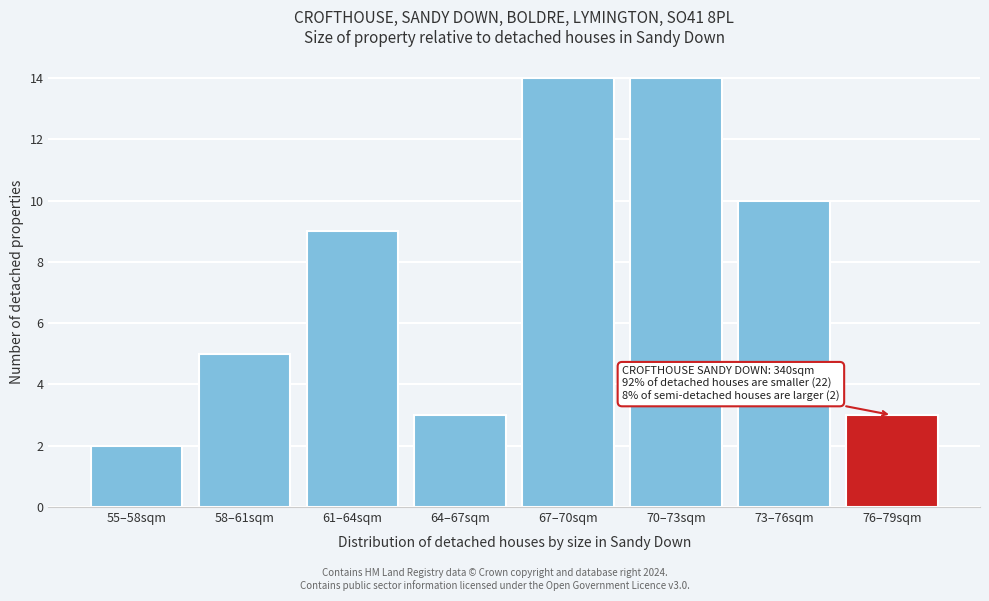

Reading left to right, extract all data points from this chart.

55–58sqm=2	58–61sqm=5	61–64sqm=9	64–67sqm=3	67–70sqm=14	70–73sqm=14	73–76sqm=10	76–79sqm=3